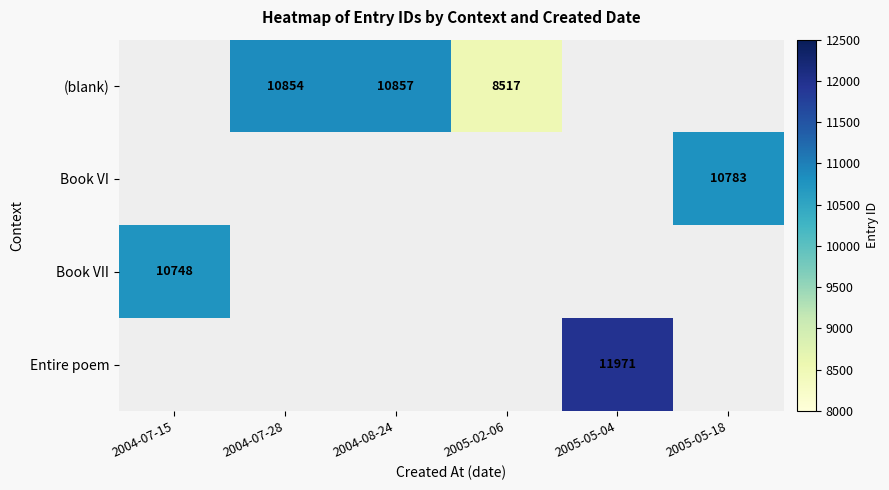

The Book VII series shows 10748 at 2004-07-15. True or false?

True